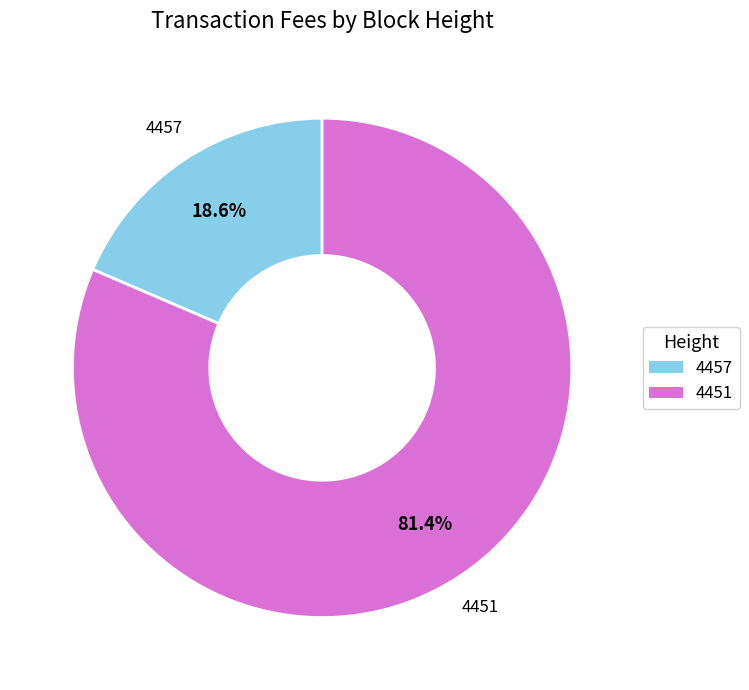

Is there any slice that represents more than half of the pie?

Yes